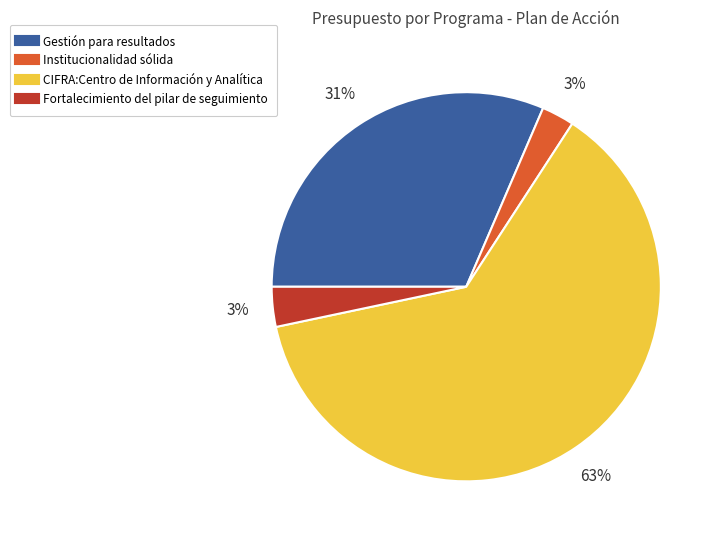

Is there a majority slice in this chart?

Yes